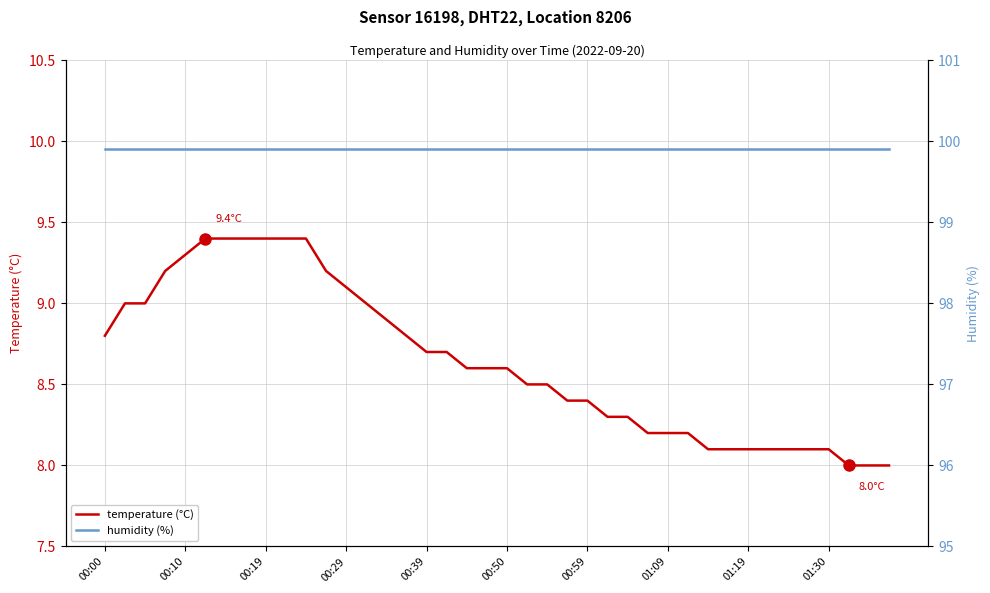

True or false: temperature (°C) has more than 0 interior local peaks.

False